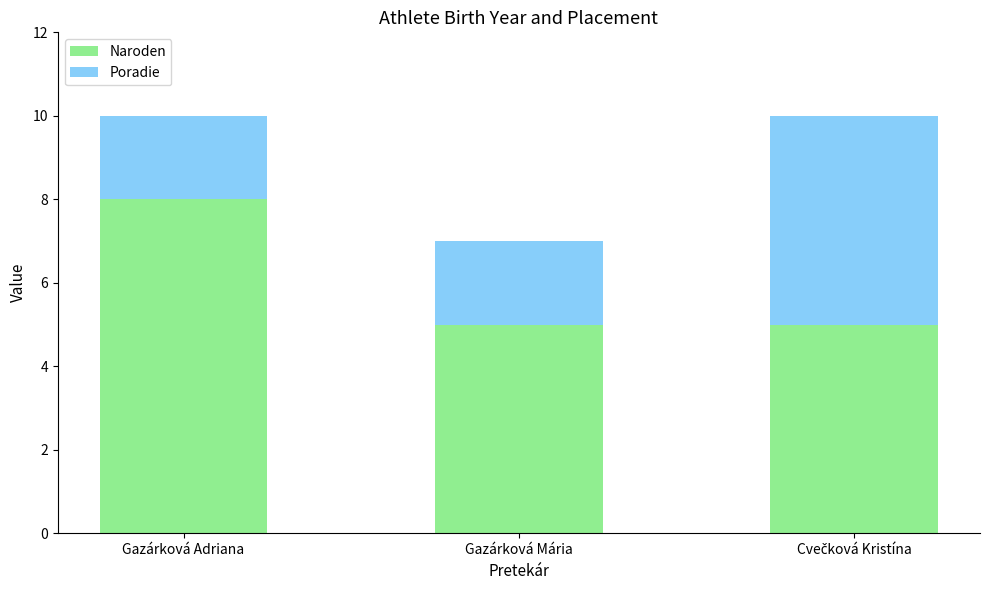

What is the value of the Naroden bar at the 3rd from the left?

5